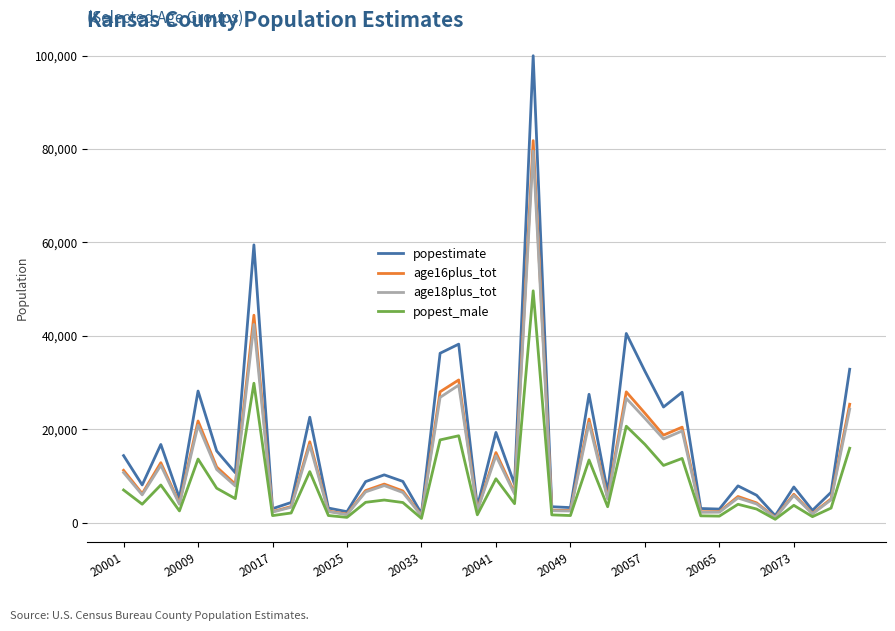

What is the lowest value of the popestimate series?

1534